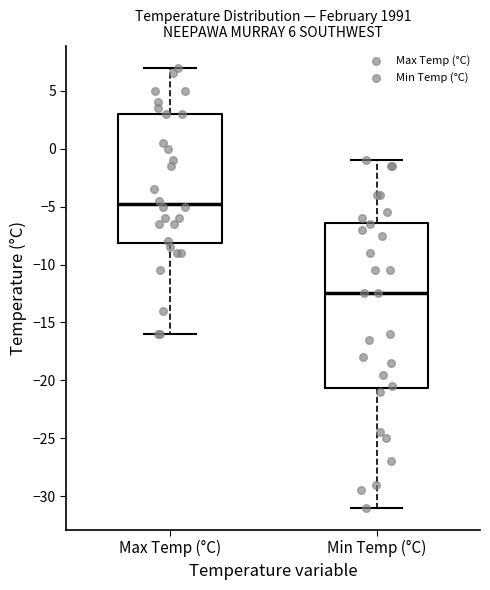

Which box has the highest median line?

Max Temp (°C)